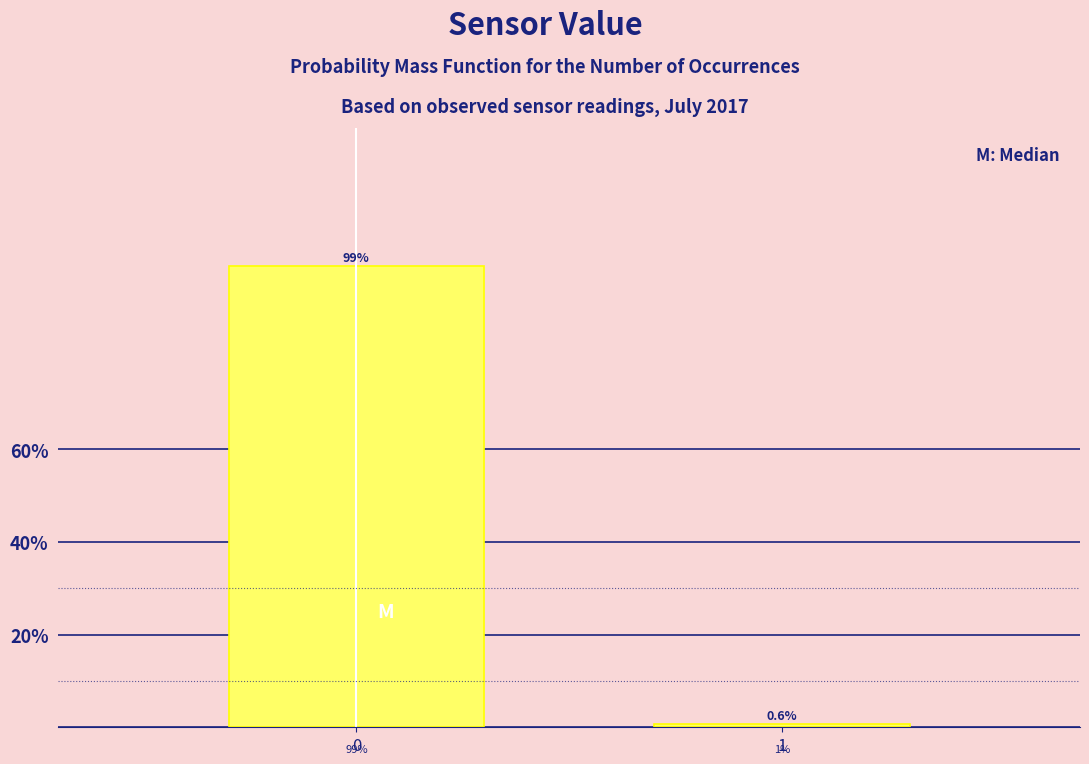

Reading left to right, what are all the values shown in this chart?

99.4	0.6